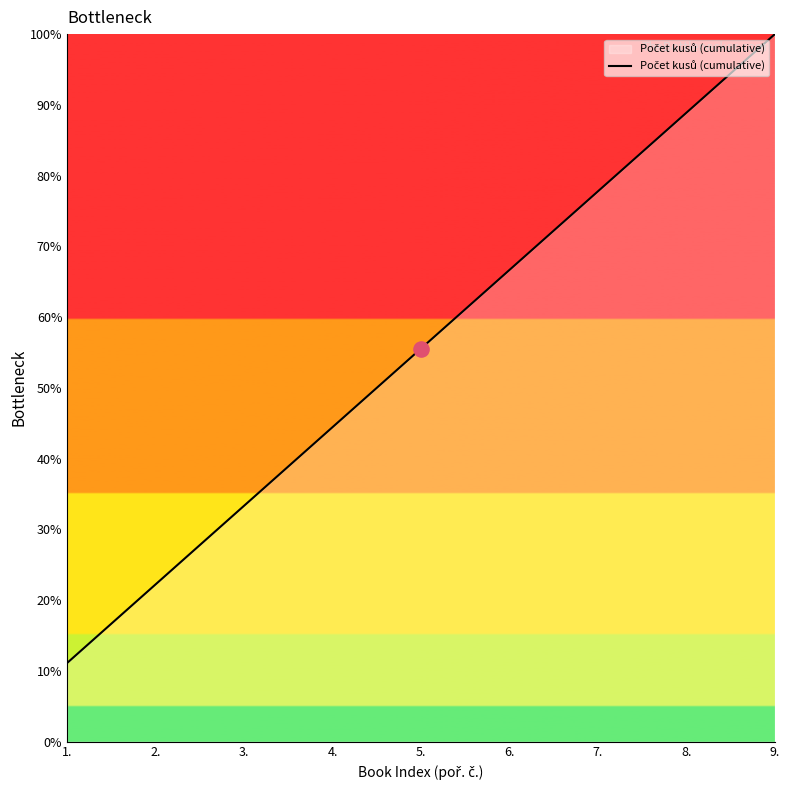

What is the ratio of the value at 1. to the value at 5.?

0.2